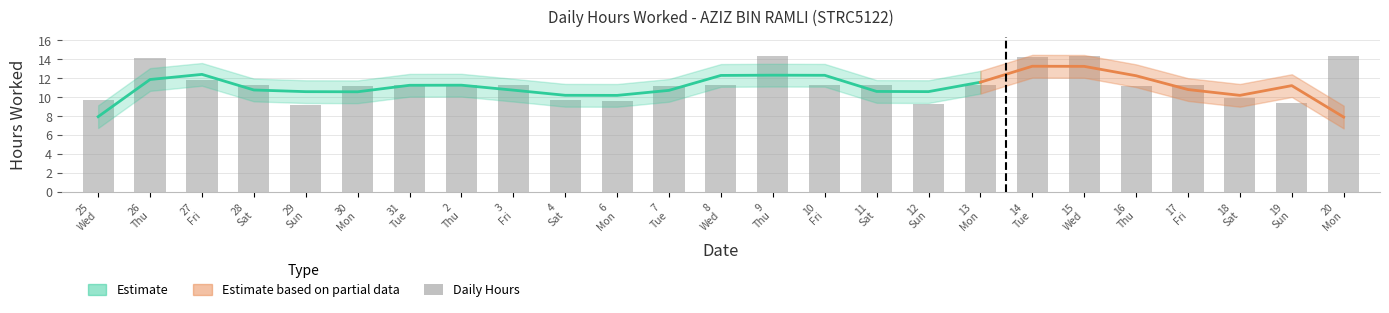

The value at 6 Mon is 2.4. True or false?

False